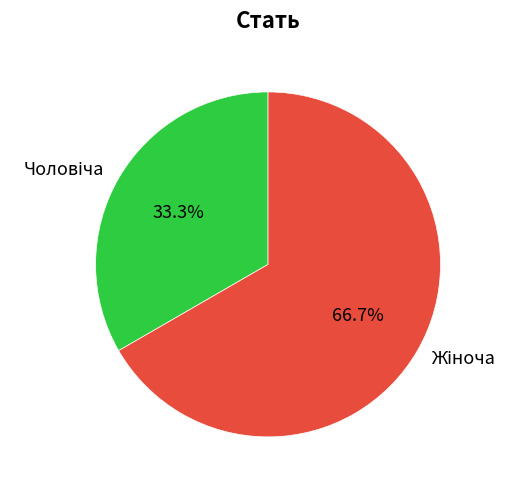

Is there a majority slice in this chart?

Yes